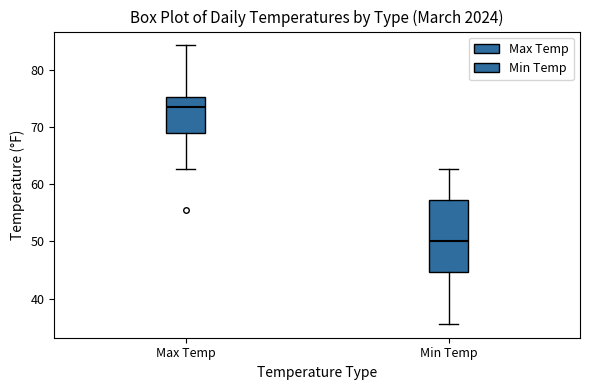

Reading left to right, read every box against the y-axis: the position of its median line, the range the box covers, and the ends of its whiskers. The values are not printed on the chart, so give them approximately, as read against the axis.

Max Temp: median 73, box 69 to 75, whiskers 63 to 84
Min Temp: median 50, box 45 to 57, whiskers 36 to 63